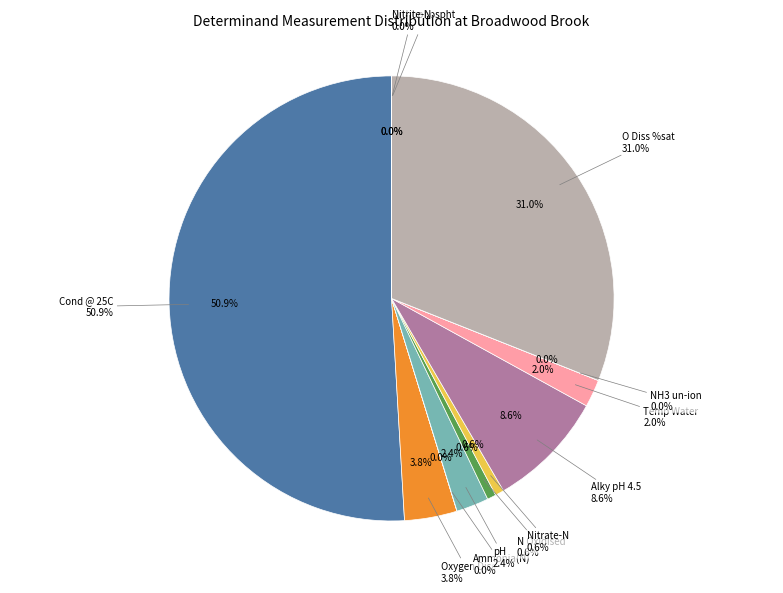

How many slices are in this pie chart?

12